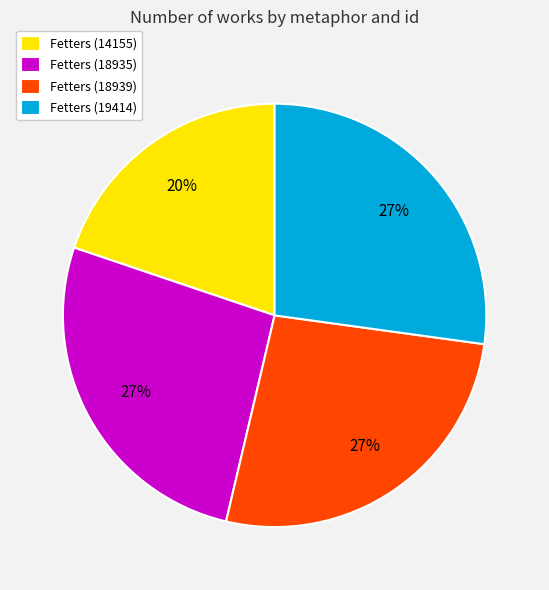

Which has a higher value, Fetters (14155) or Fetters (19414)?

Fetters (19414)